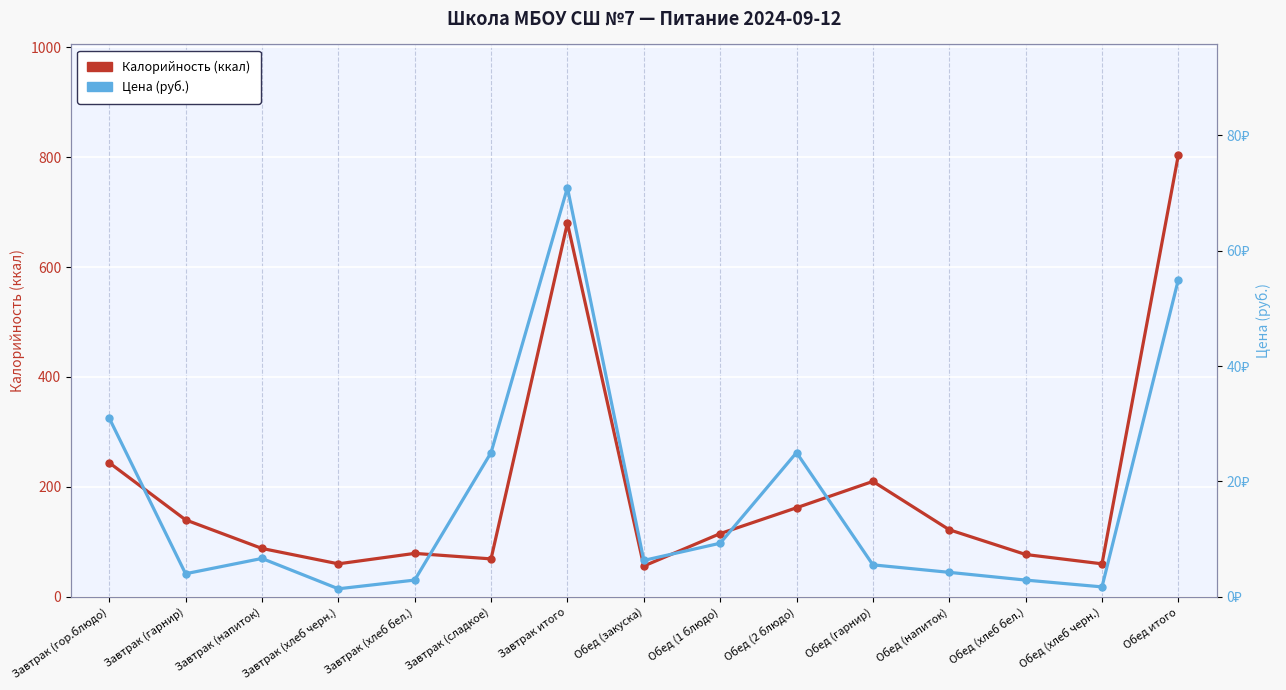

True or false: Калорийность has a value of 160.3 at Обед (напиток).

False